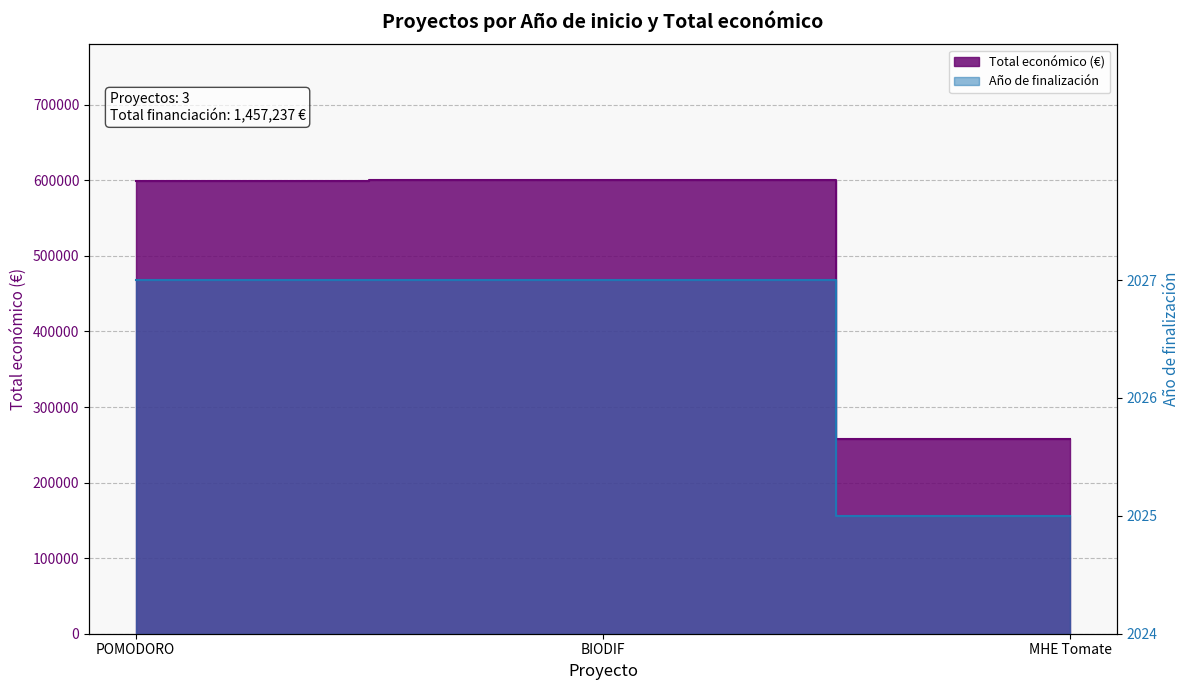

Which series has the largest total across all categories?

Total económico